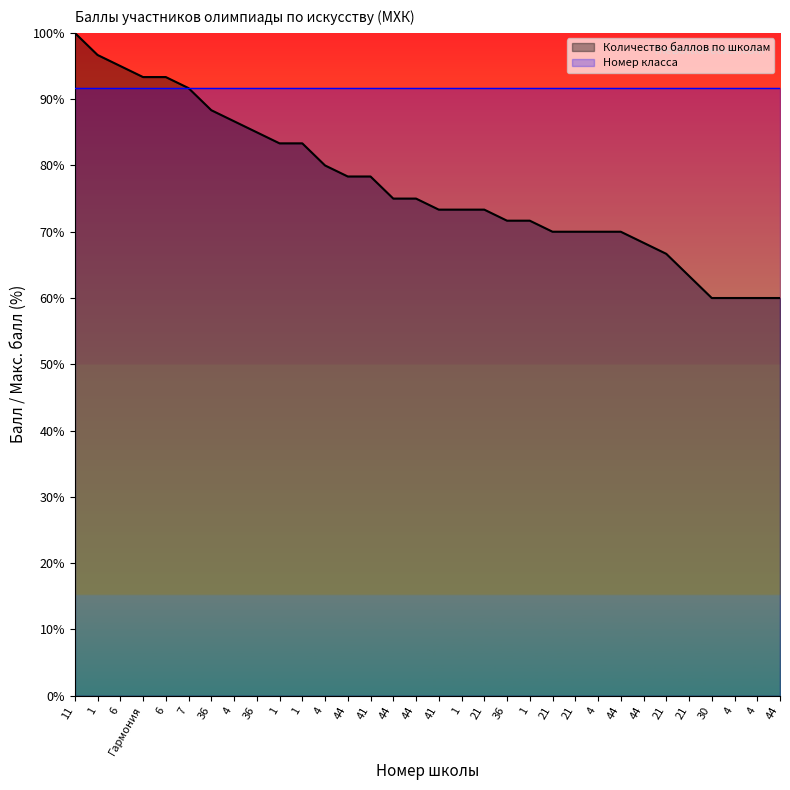

At which label is the value closest to 80?

4